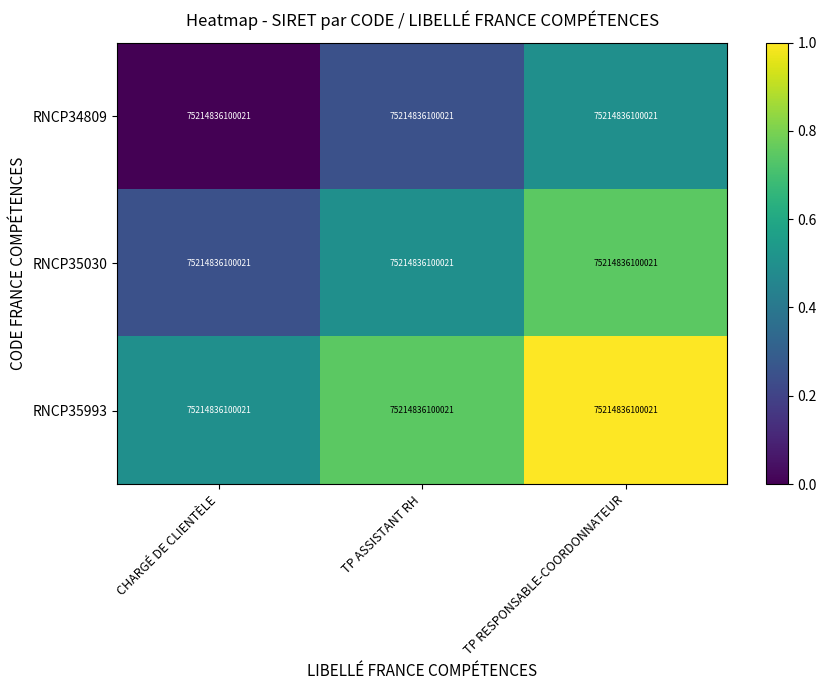

List the labels in order of RNCP34809 value, smallest first.

CHARGÉ DE CLIENTÈLE, TP ASSISTANT RH, TP RESPONSABLE-COORDONNATEUR